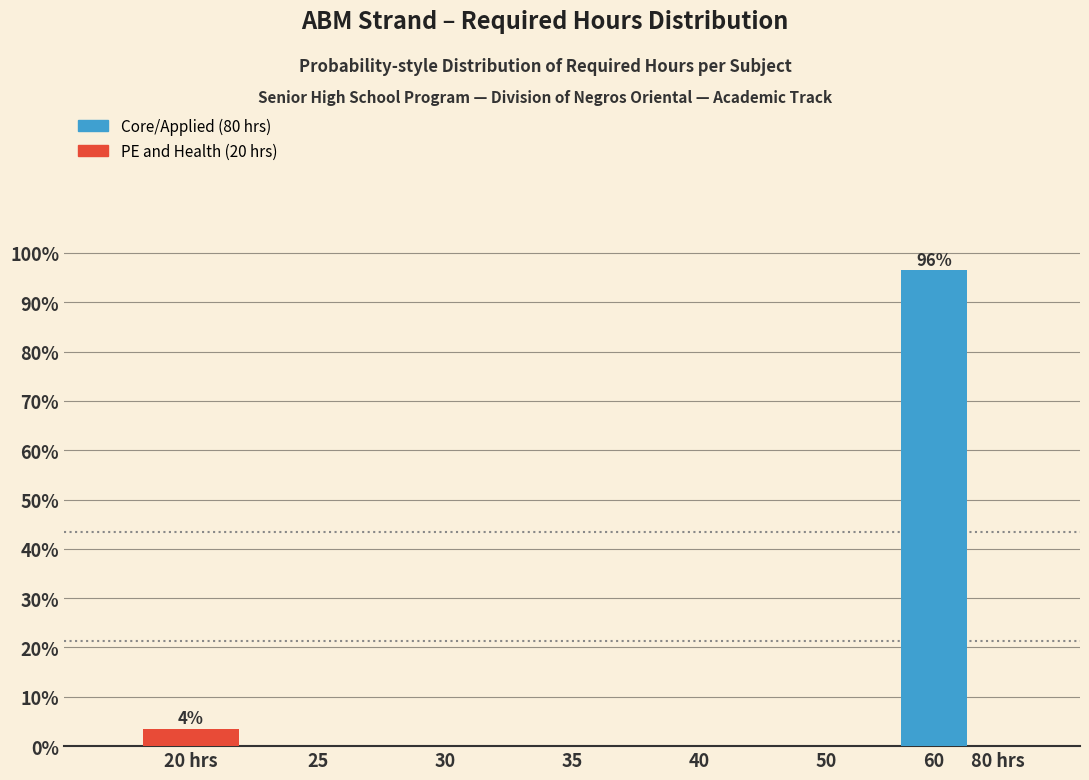

Reading left to right, list all the values displayed in this chart.

20 hrs=3.6	25=0.0	30=0.0	35=0.0	40=0.0	50=0.0	60=96.4	80 hrs=0.0